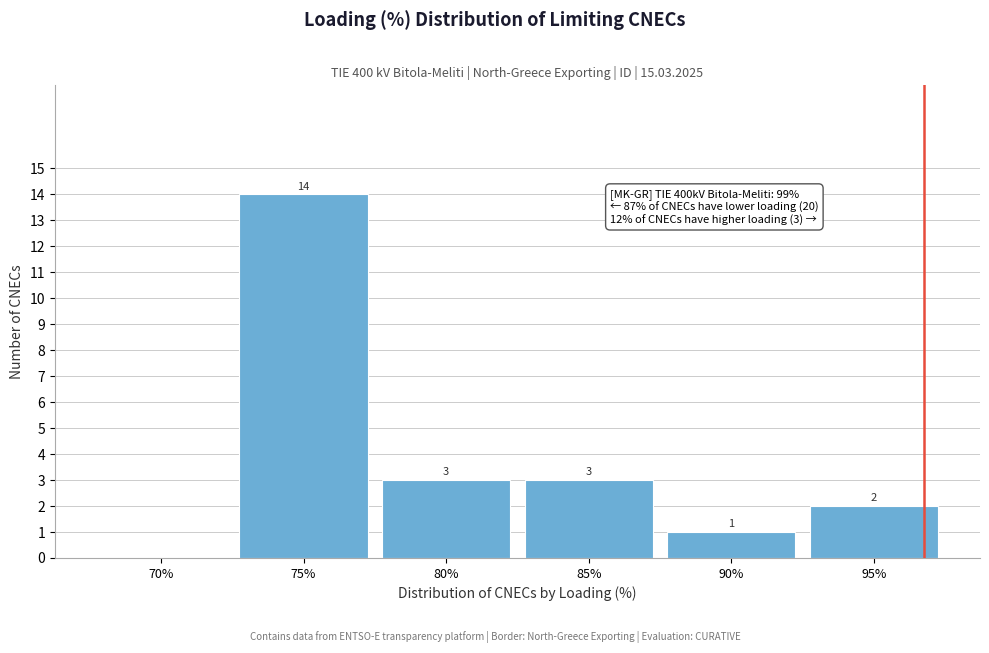

Reading left to right, what are all the values shown in this chart?

70%=0	75%=14	80%=3	85%=3	90%=1	95%=2